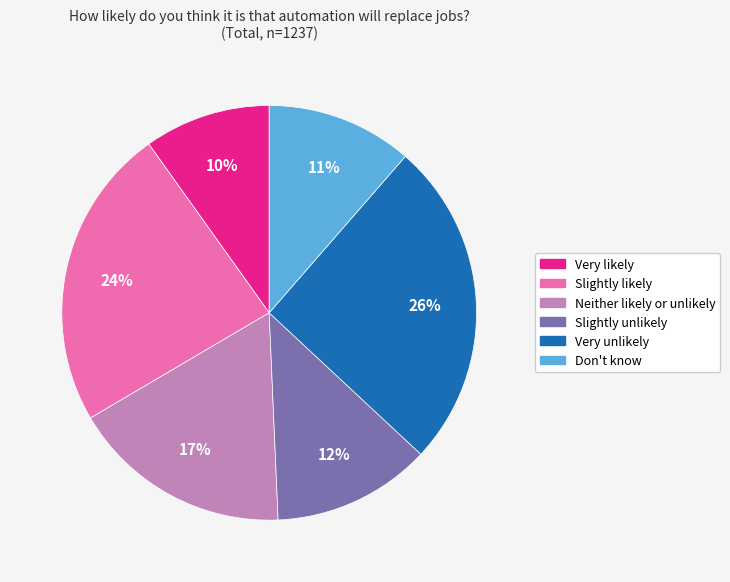

Rank the categories by value from highest to lowest.

Very unlikely, Slightly likely, Neither likely or unlikely, Slightly unlikely, Don't know, Very likely